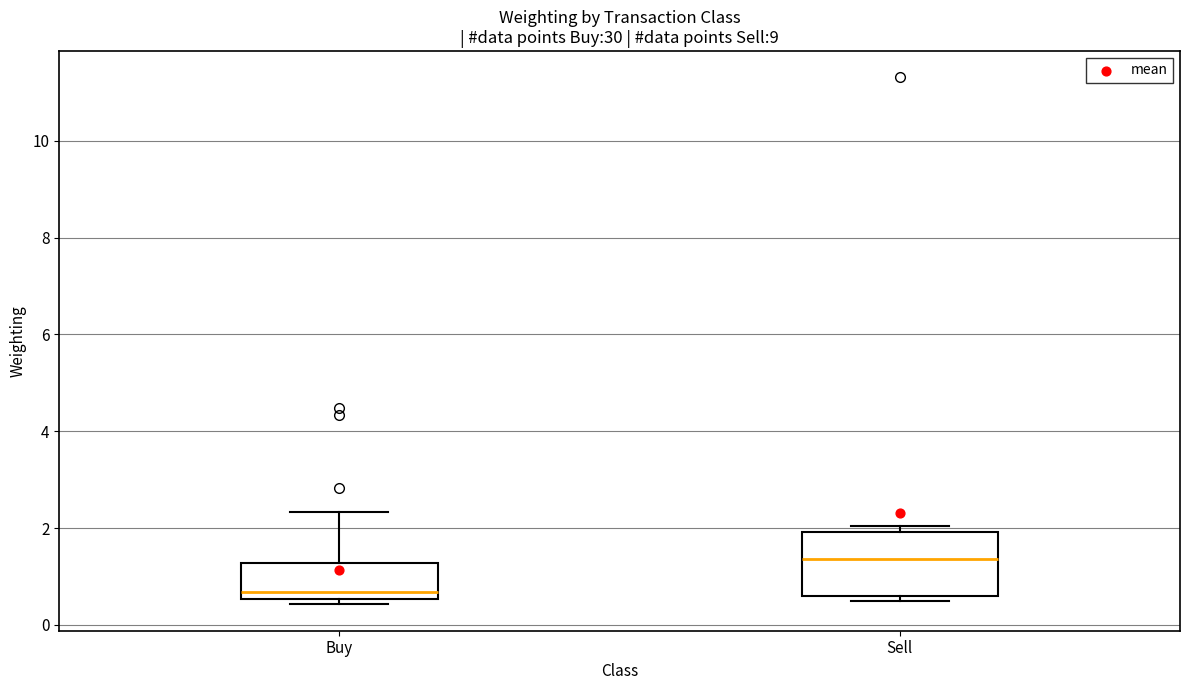

Comparing the boxes themselves (not the whiskers), which one is the tallest?

Sell